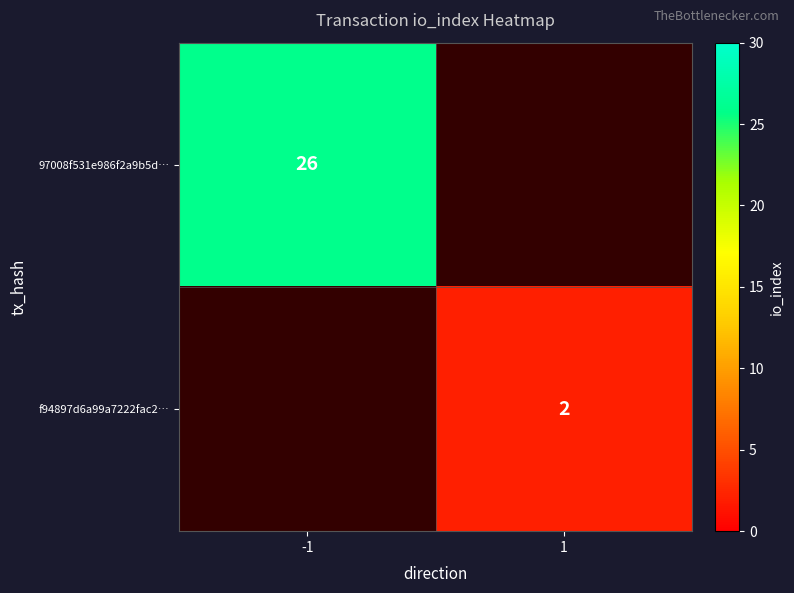

Is it true that f94897d6a99a7222fac2… equals 2 at 1?

True